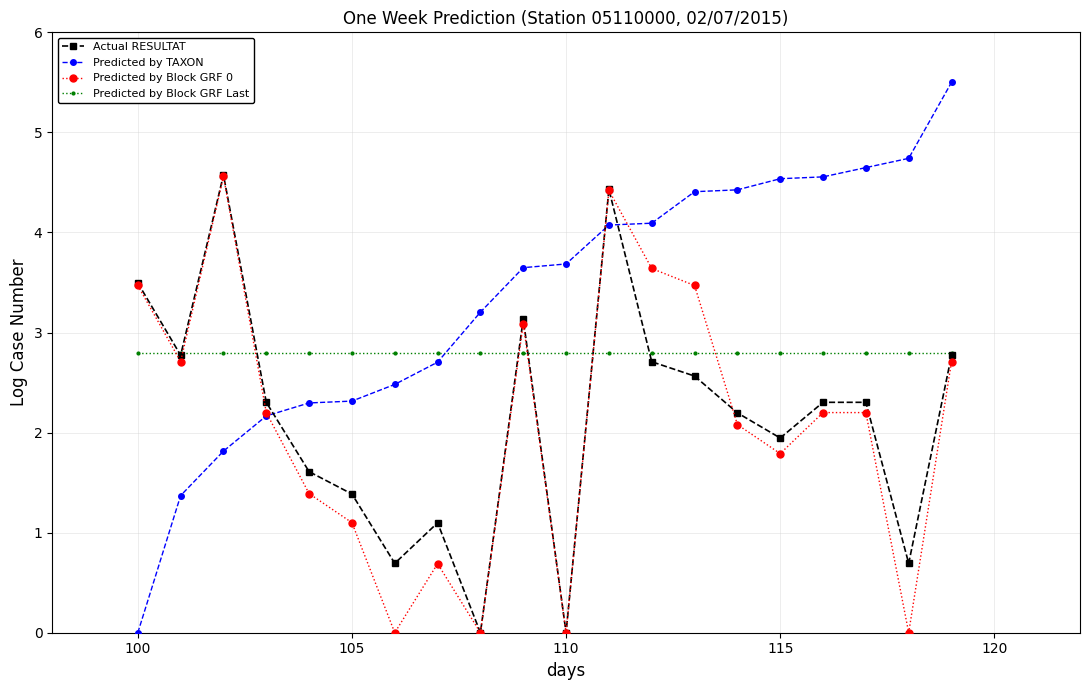

Which series has the largest range (max minus min)?

Predicted by TAXON